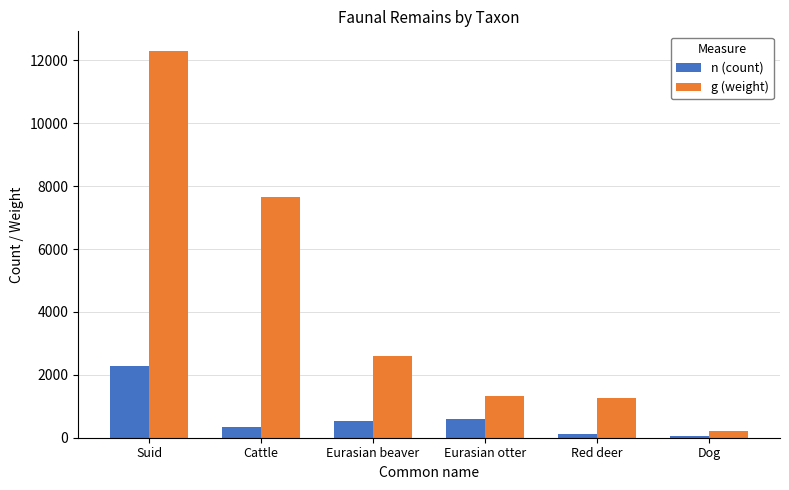

What is the label of the 5th bar from the left?

Red deer